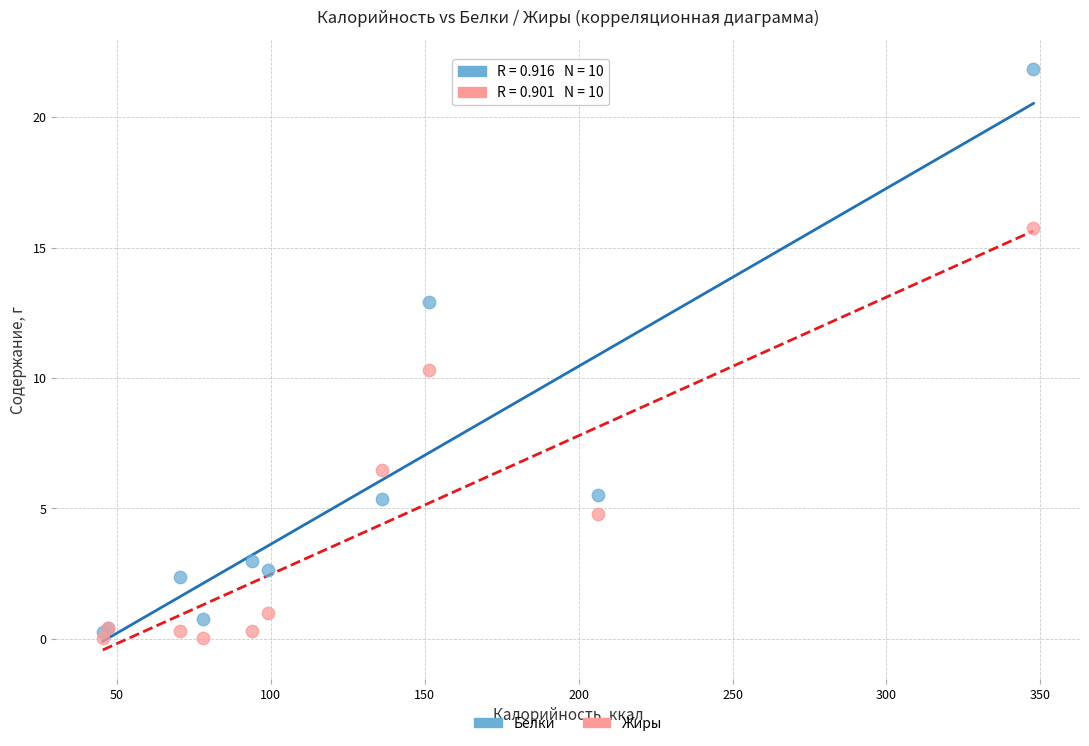

In the Жиры series, what Y value is closest to 7?

6.5